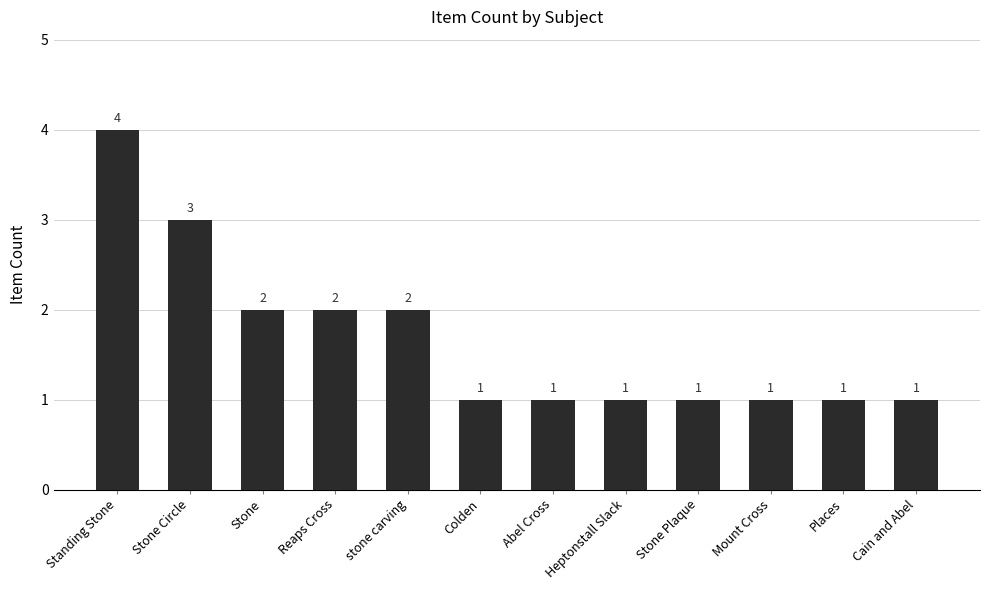

How many values are between 1 and 2?

10